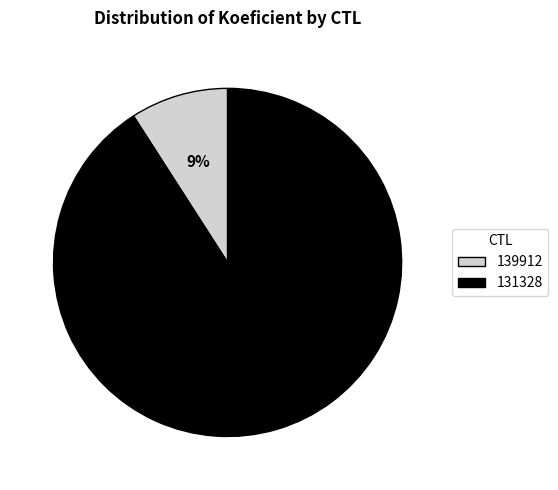

How many segments does this pie chart have?

2